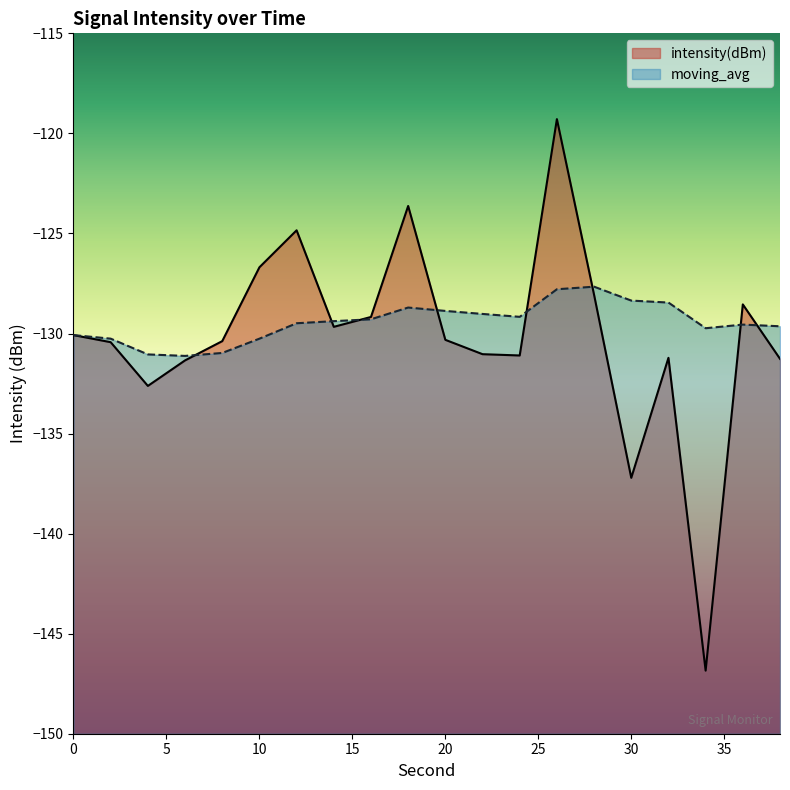

Reading right to left, list all the values displayed in this chart.

intensity(dBm): 38=-131.3	36=-128.5	34=-146.8	32=-131.2	30=-137.2	28=-128.1	26=-119.3	24=-131.1	22=-131.0	20=-130.3	18=-123.6	16=-129.2	14=-129.7	12=-124.8	10=-126.7	8=-130.4	6=-131.3	4=-132.6	2=-130.4	0=-130.1
moving_avg: 38=-129.6	36=-129.6	34=-129.7	32=-128.5	30=-128.4	28=-127.7	26=-127.8	24=-129.2	22=-129.0	20=-128.9	18=-128.7	16=-129.3	14=-129.4	12=-129.5	10=-130.3	8=-131.0	6=-131.1	4=-131.0	2=-130.3	0=-130.1